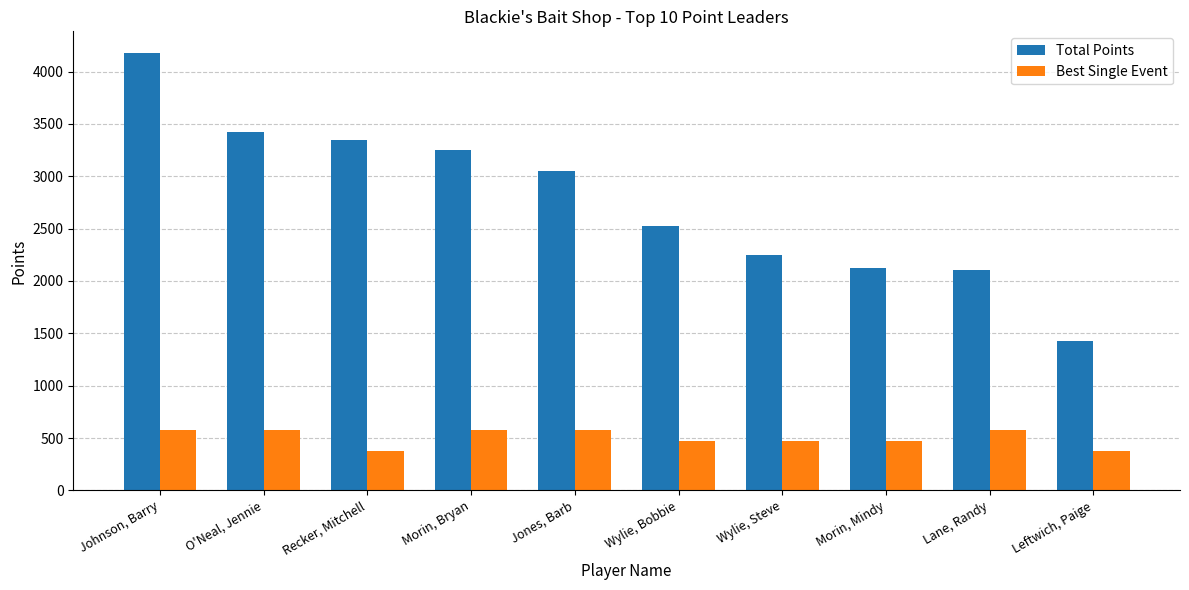

Rank the series by their average value, from lowest to highest.

Best Single Event, Total Points